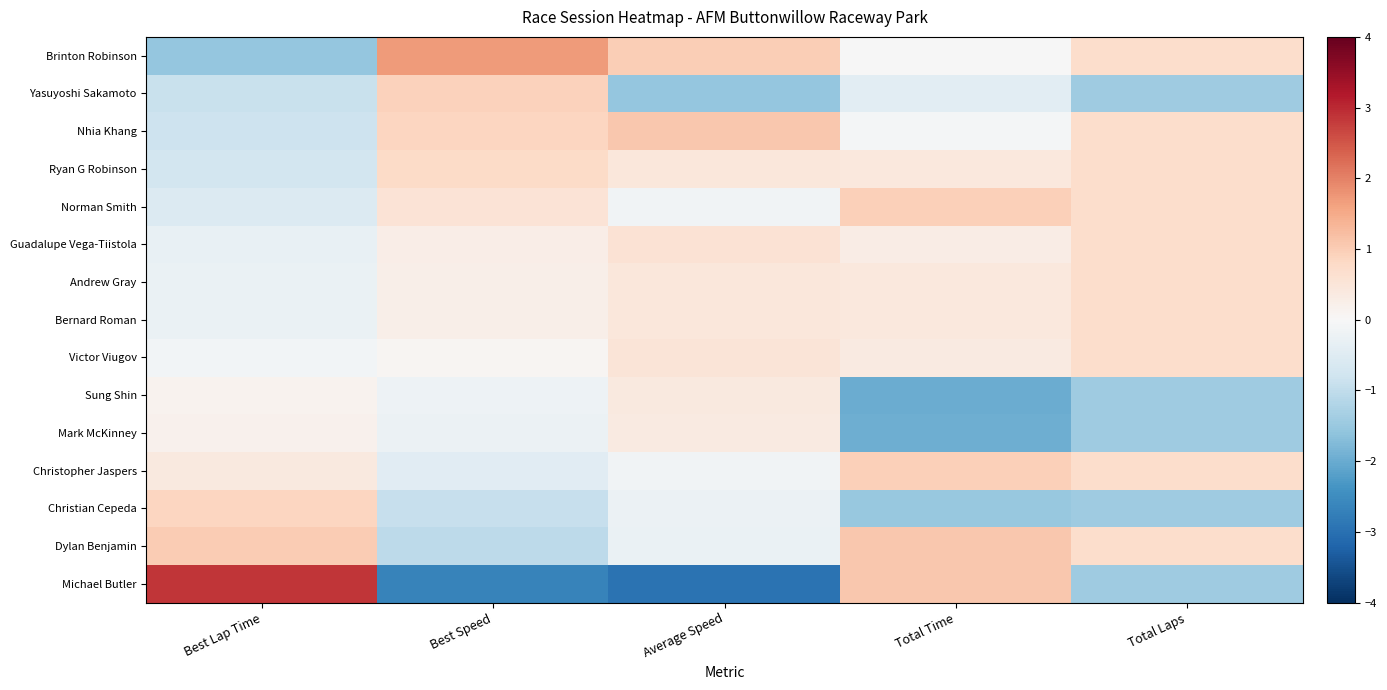

Reading left to right, extract all data points from this chart.

Brinton Robinson: Best Lap Time=-1.5	Best Speed=1.7	Average Speed=1.0	Total Time=-0.0	Total Laps=0.7
Yasuyoshi Sakamoto: Best Lap Time=-0.9	Best Speed=0.9	Average Speed=-1.5	Total Time=-0.4	Total Laps=-1.4
Nhia Khang: Best Lap Time=-0.8	Best Speed=0.9	Average Speed=1.1	Total Time=-0.1	Total Laps=0.7
Ryan G Robinson: Best Lap Time=-0.7	Best Speed=0.8	Average Speed=0.5	Total Time=0.4	Total Laps=0.7
Norman Smith: Best Lap Time=-0.5	Best Speed=0.5	Average Speed=-0.2	Total Time=1.0	Total Laps=0.7
Guadalupe Vega-Tiistola: Best Lap Time=-0.3	Best Speed=0.3	Average Speed=0.6	Total Time=0.3	Total Laps=0.7
Andrew Gray: Best Lap Time=-0.3	Best Speed=0.2	Average Speed=0.5	Total Time=0.4	Total Laps=0.7
Bernard Roman: Best Lap Time=-0.3	Best Speed=0.2	Average Speed=0.5	Total Time=0.4	Total Laps=0.7
Victor Viugov: Best Lap Time=-0.1	Best Speed=0.1	Average Speed=0.5	Total Time=0.4	Total Laps=0.7
Sung Shin: Best Lap Time=0.2	Best Speed=-0.2	Average Speed=0.4	Total Time=-2.0	Total Laps=-1.4
Mark McKinney: Best Lap Time=0.2	Best Speed=-0.2	Average Speed=0.3	Total Time=-1.9	Total Laps=-1.4
Christopher Jaspers: Best Lap Time=0.4	Best Speed=-0.5	Average Speed=-0.1	Total Time=0.9	Total Laps=0.7
Christian Cepeda: Best Lap Time=0.9	Best Speed=-0.9	Average Speed=-0.2	Total Time=-1.5	Total Laps=-1.4
Dylan Benjamin: Best Lap Time=1.0	Best Speed=-1.1	Average Speed=-0.3	Total Time=1.1	Total Laps=0.7
Michael Butler: Best Lap Time=2.8	Best Speed=-2.7	Average Speed=-3.0	Total Time=1.1	Total Laps=-1.4